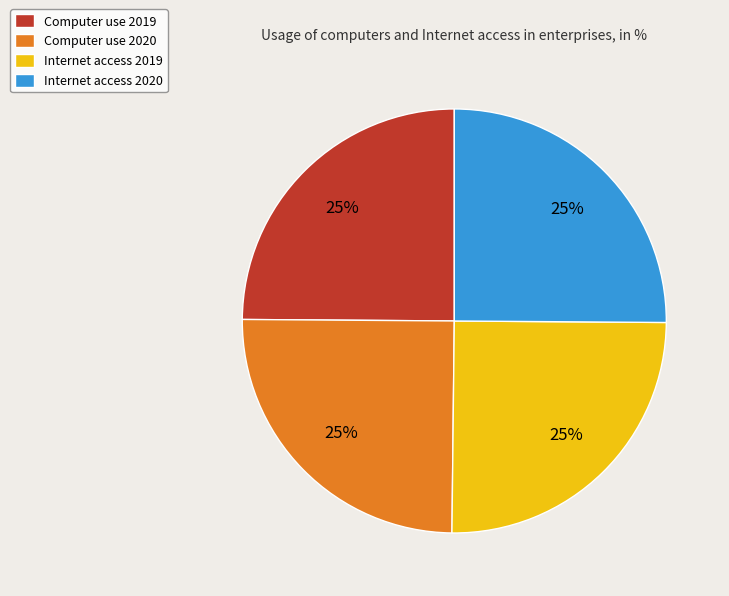

Approximately how many times larger is the value at Internet access 2019 compared to Computer use 2020?

1.0